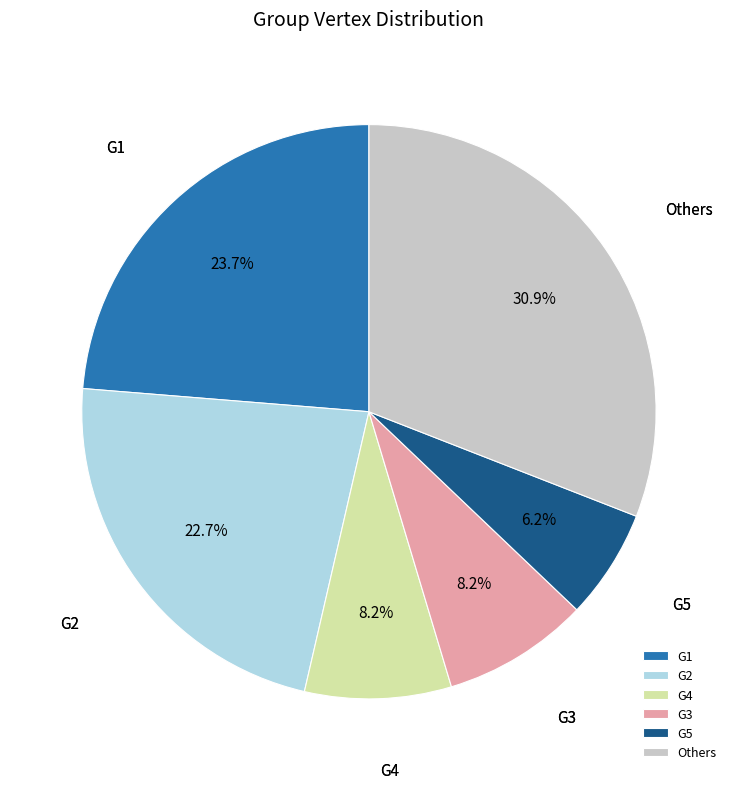

Is the sum of Others and G5 greater than half?

No